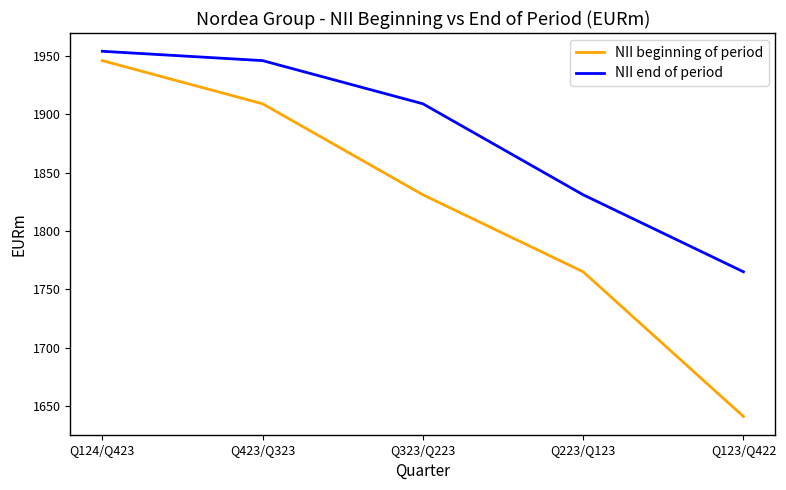

Which category has the highest value across all series?

Q124/Q423